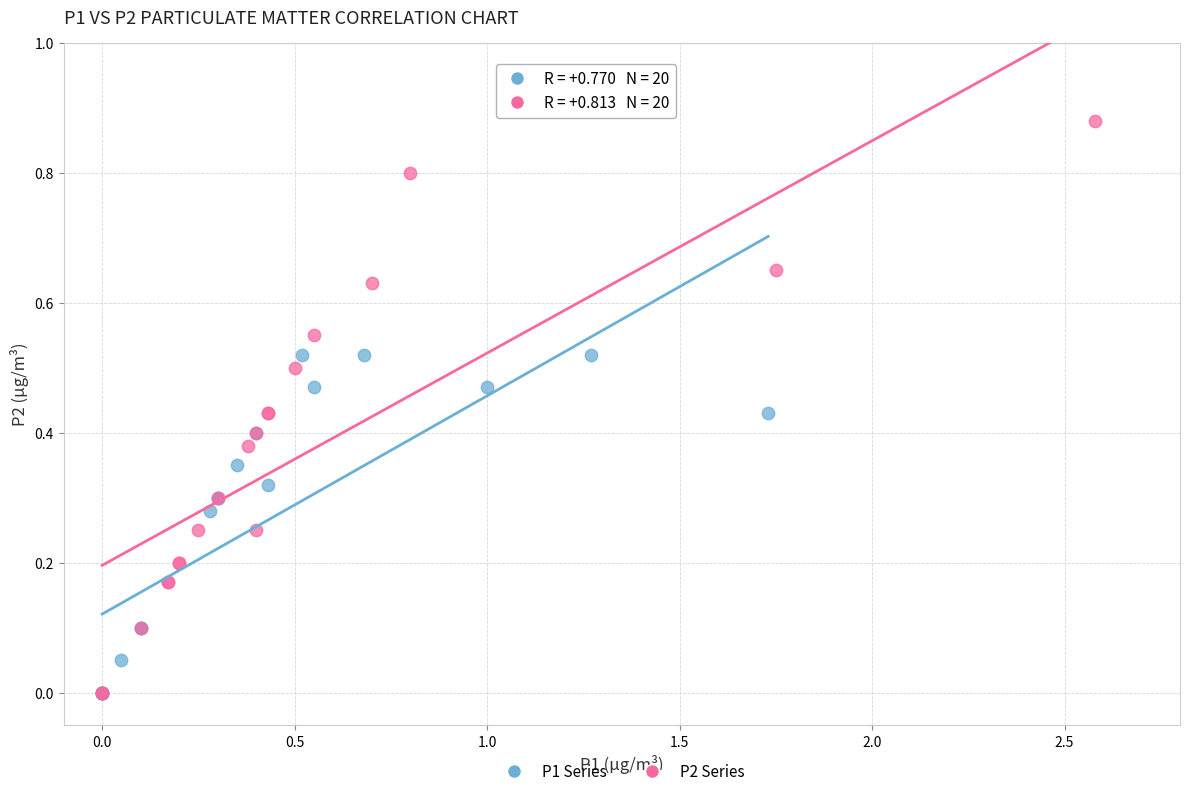

Which series reaches the maximum Y coordinate?

P2 Series